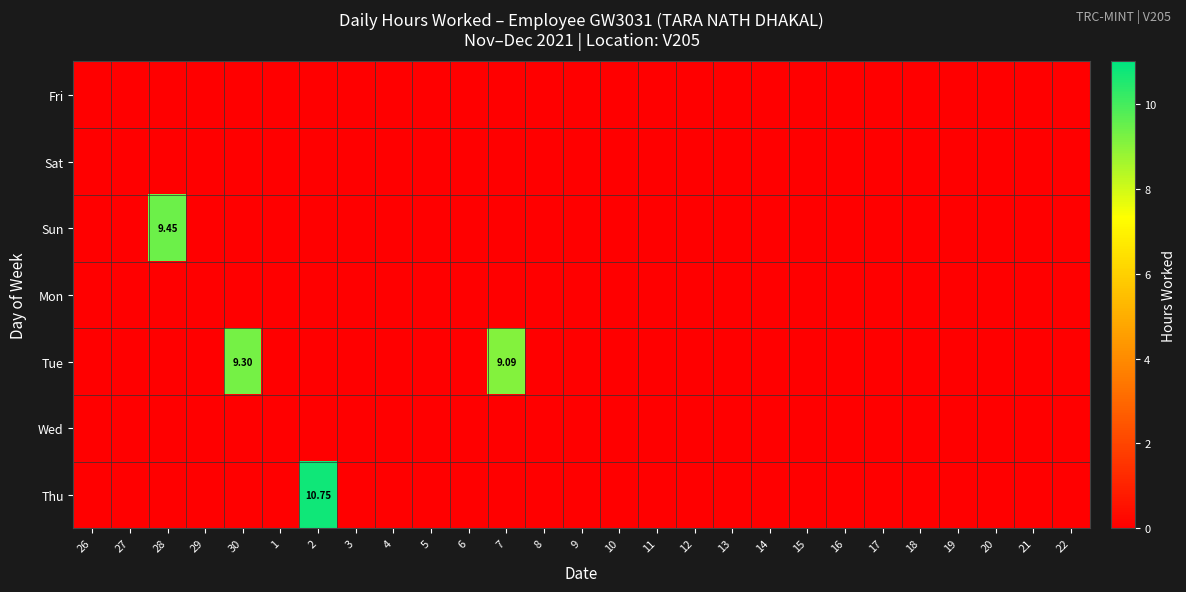

The Wed series shows 0.0 at 18. True or false?

True